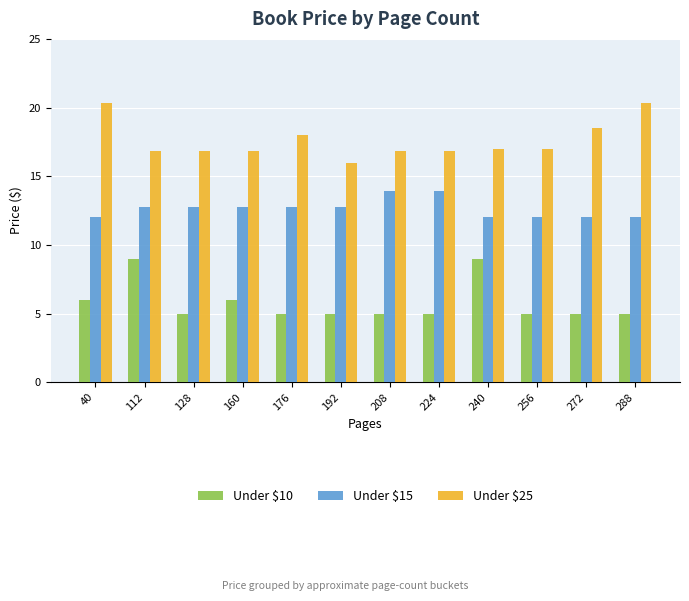

What are all the series names shown in the legend?

Under $10, Under $15, Under $25